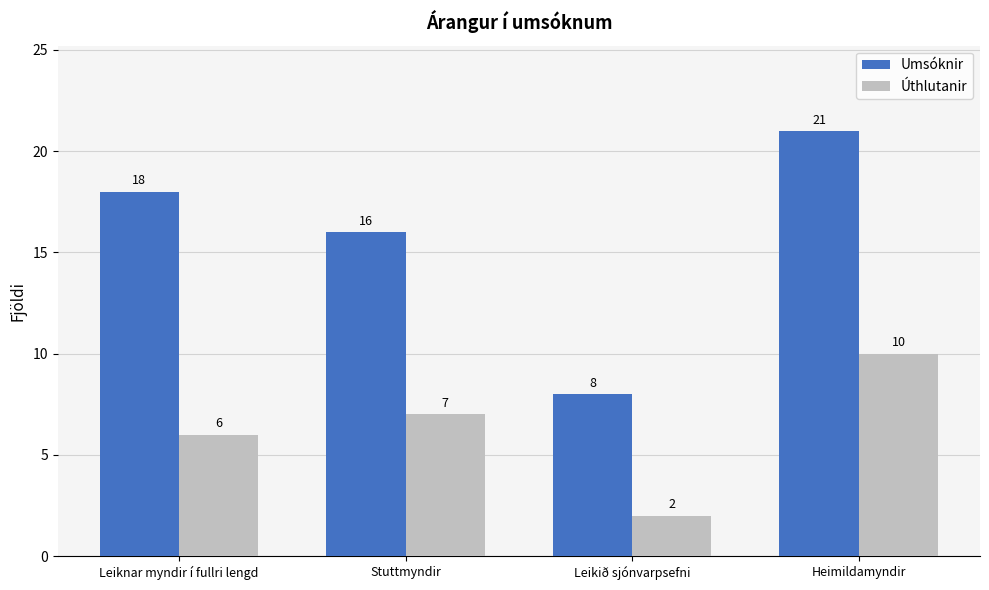

How many bars are there in total?

8